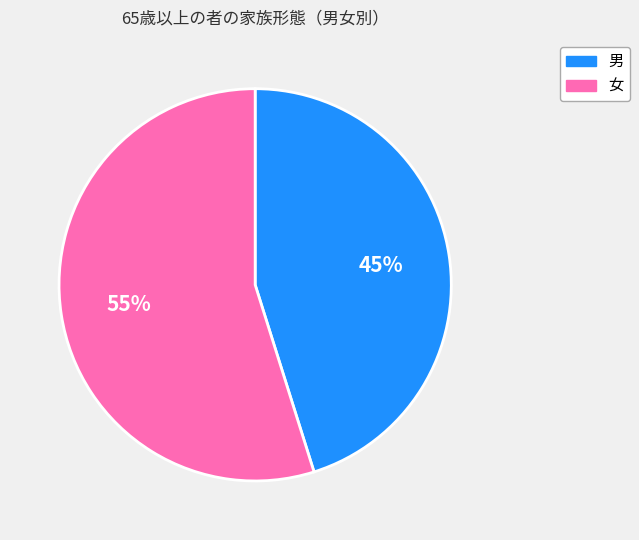

How many slices are in this pie chart?

2